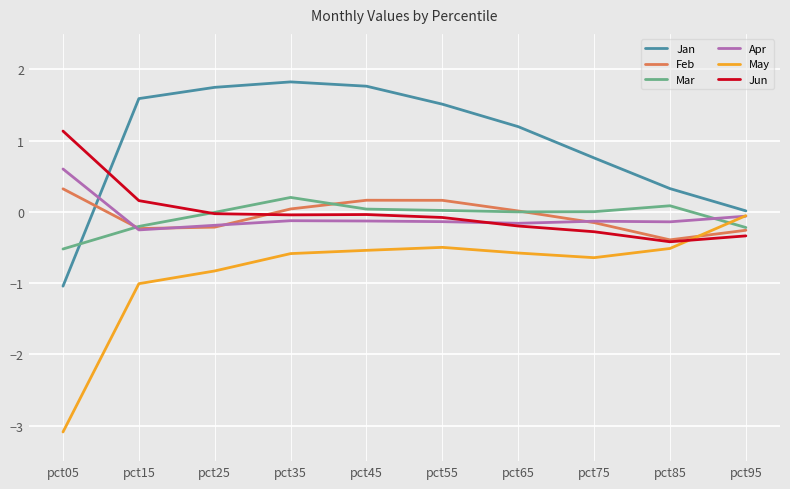

True or false: Apr has a value of -0.2 at pct65.

True